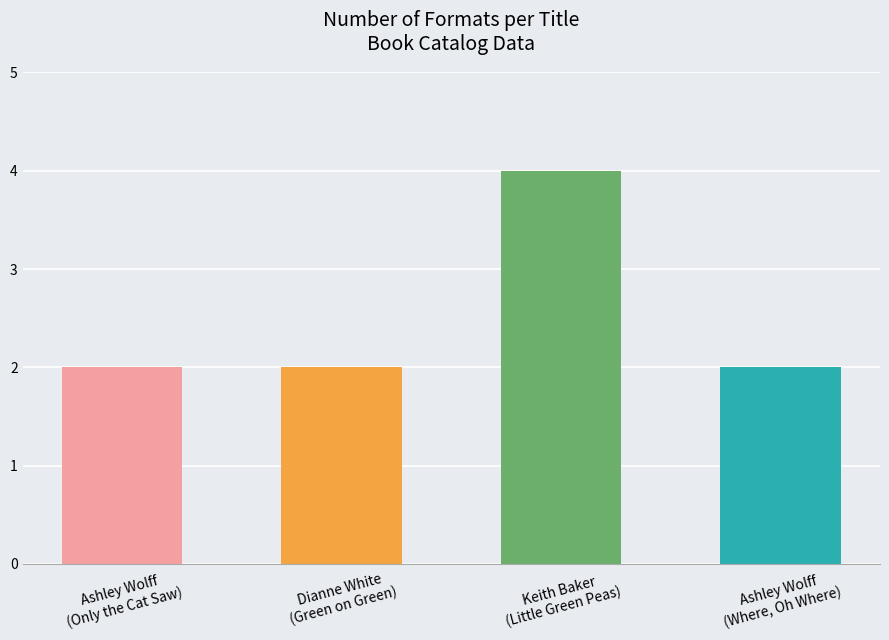

Which category has the highest value across all series?

Keith Baker
(Little Green Peas)